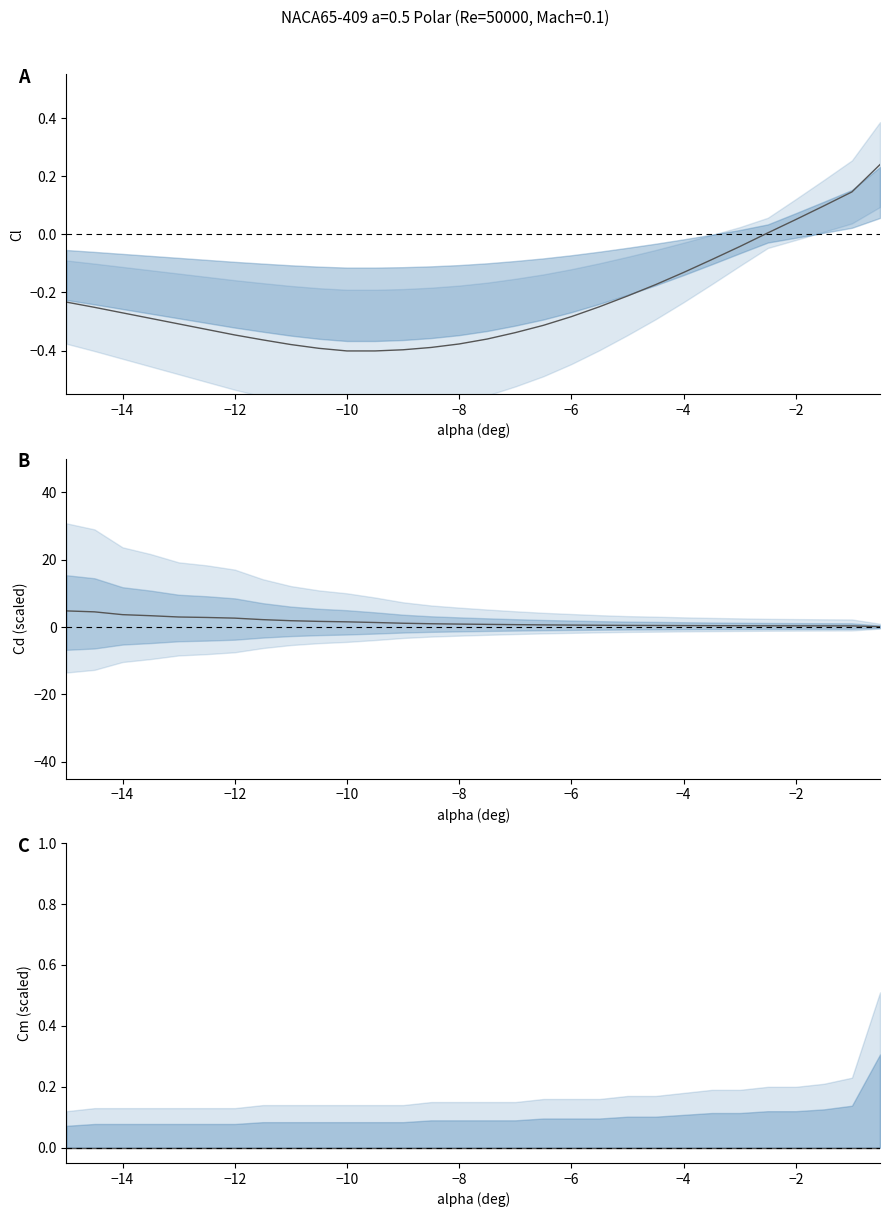

What is the value of the Cl point at the 20th from the left?

-0.2